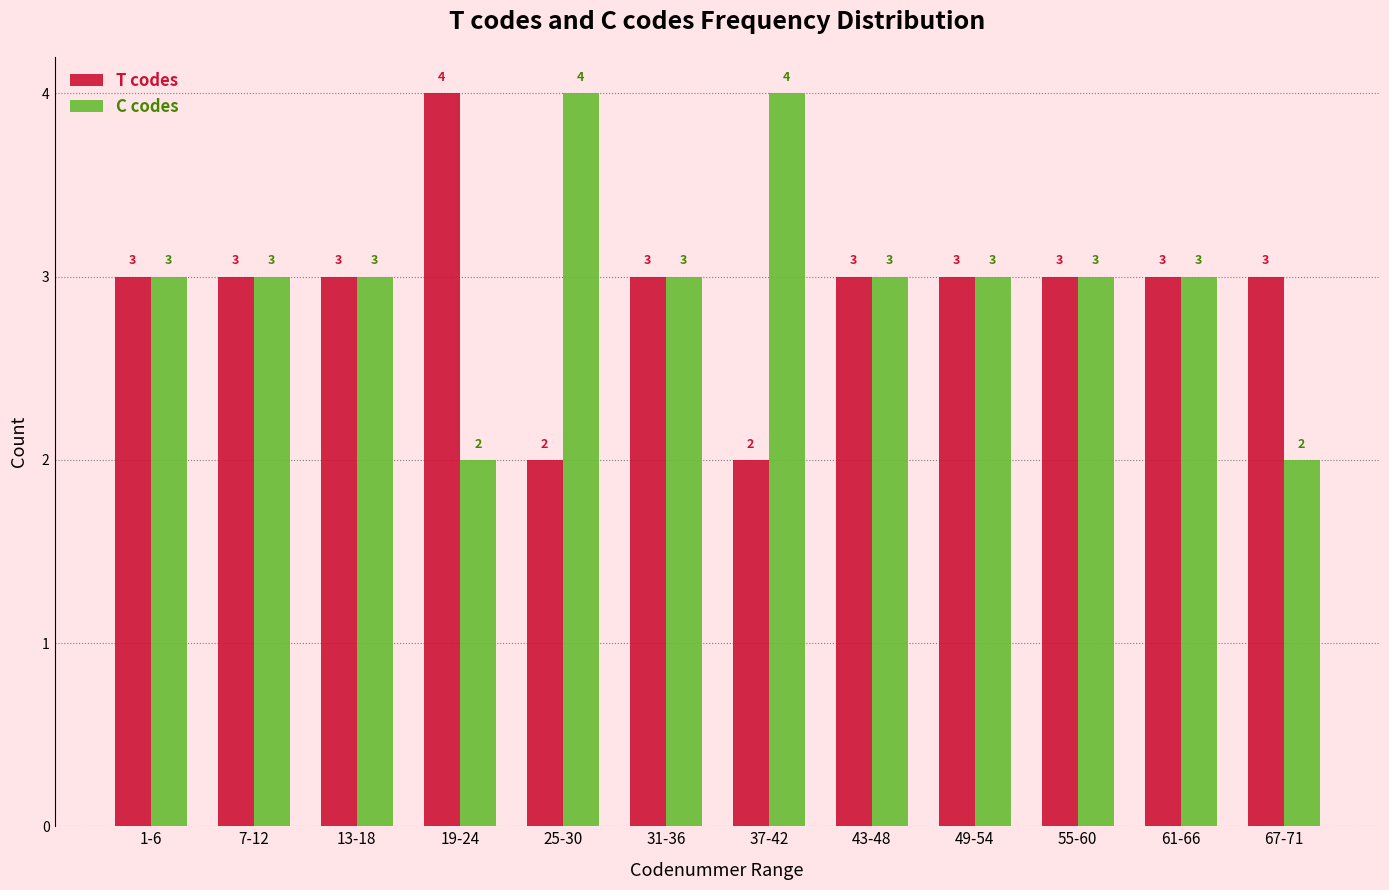

Reading left to right, what are all the values shown in this chart?

T codes: 1-6=3	7-12=3	13-18=3	19-24=4	25-30=2	31-36=3	37-42=2	43-48=3	49-54=3	55-60=3	61-66=3	67-71=3
C codes: 1-6=3	7-12=3	13-18=3	19-24=2	25-30=4	31-36=3	37-42=4	43-48=3	49-54=3	55-60=3	61-66=3	67-71=2